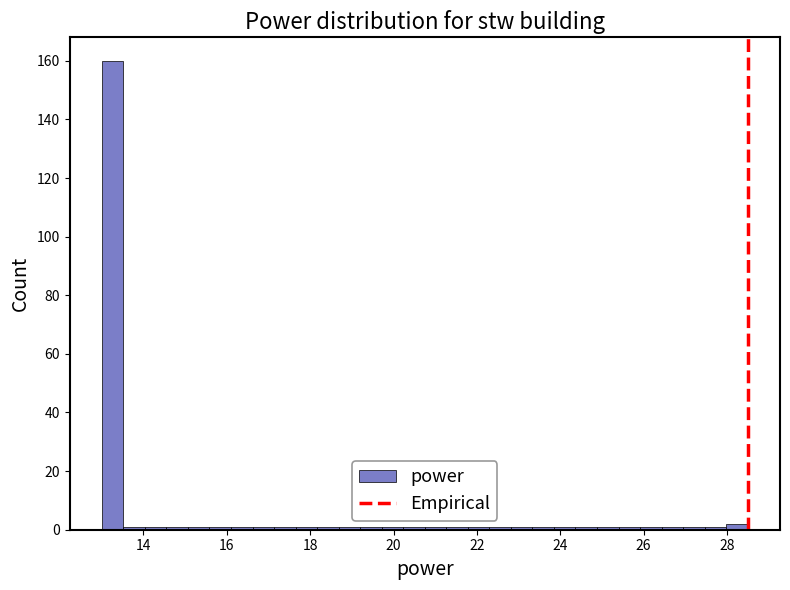

Around what value on the x-axis is the tallest bar? Give the approximate position of its centre, as read against the axis.

13.2